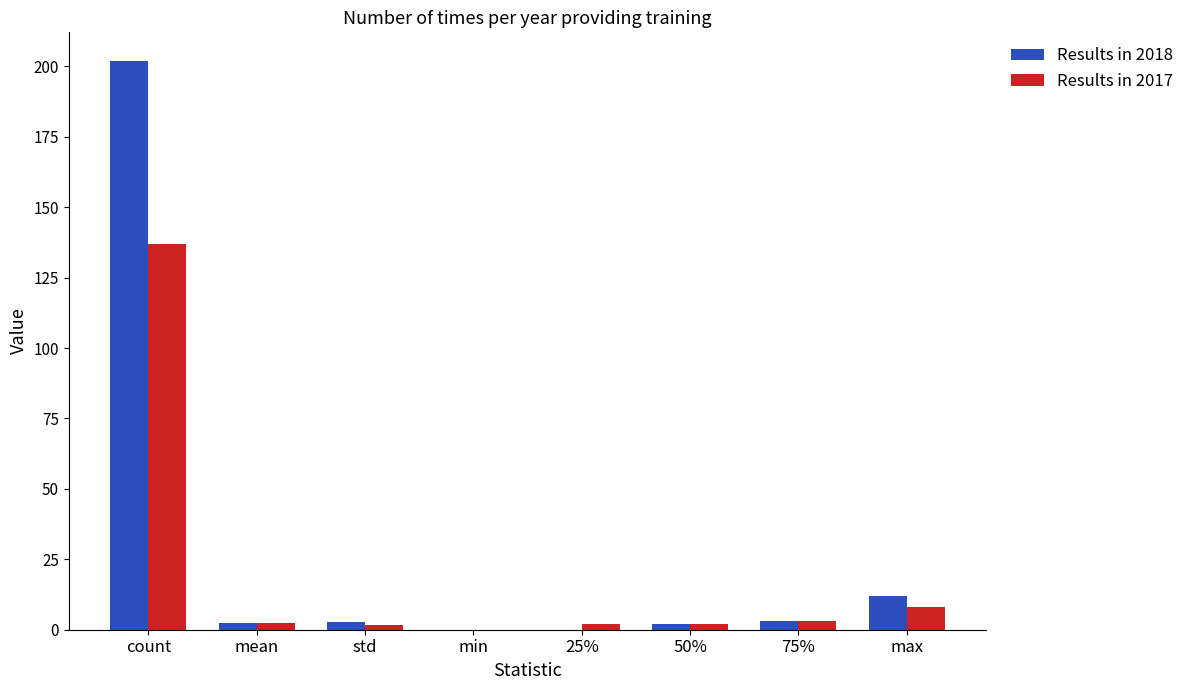

True or false: Results in 2017 has a value of 137.0 at count.

True